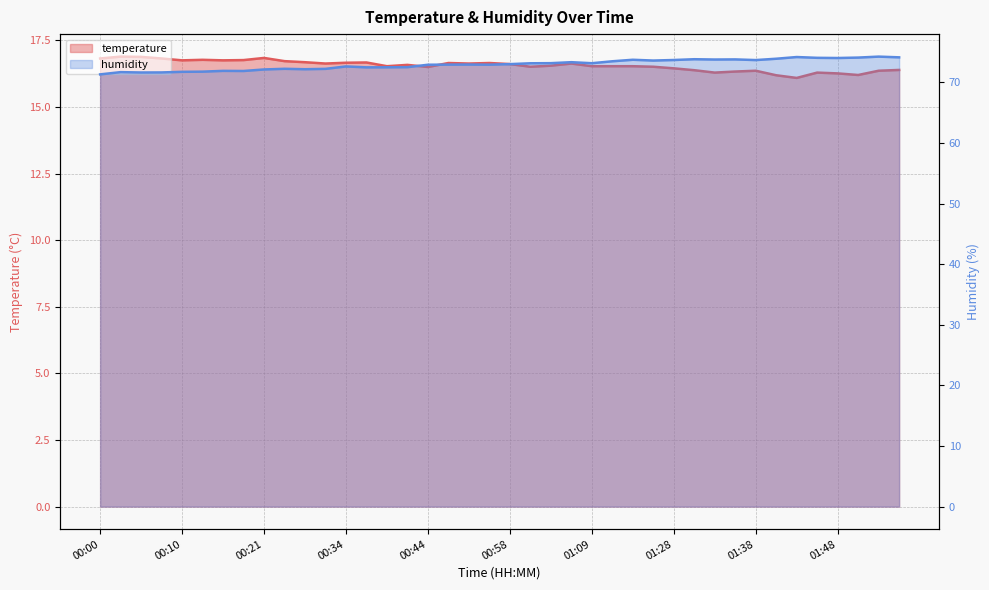

What value does the temperature series have at 01:33?

16.3